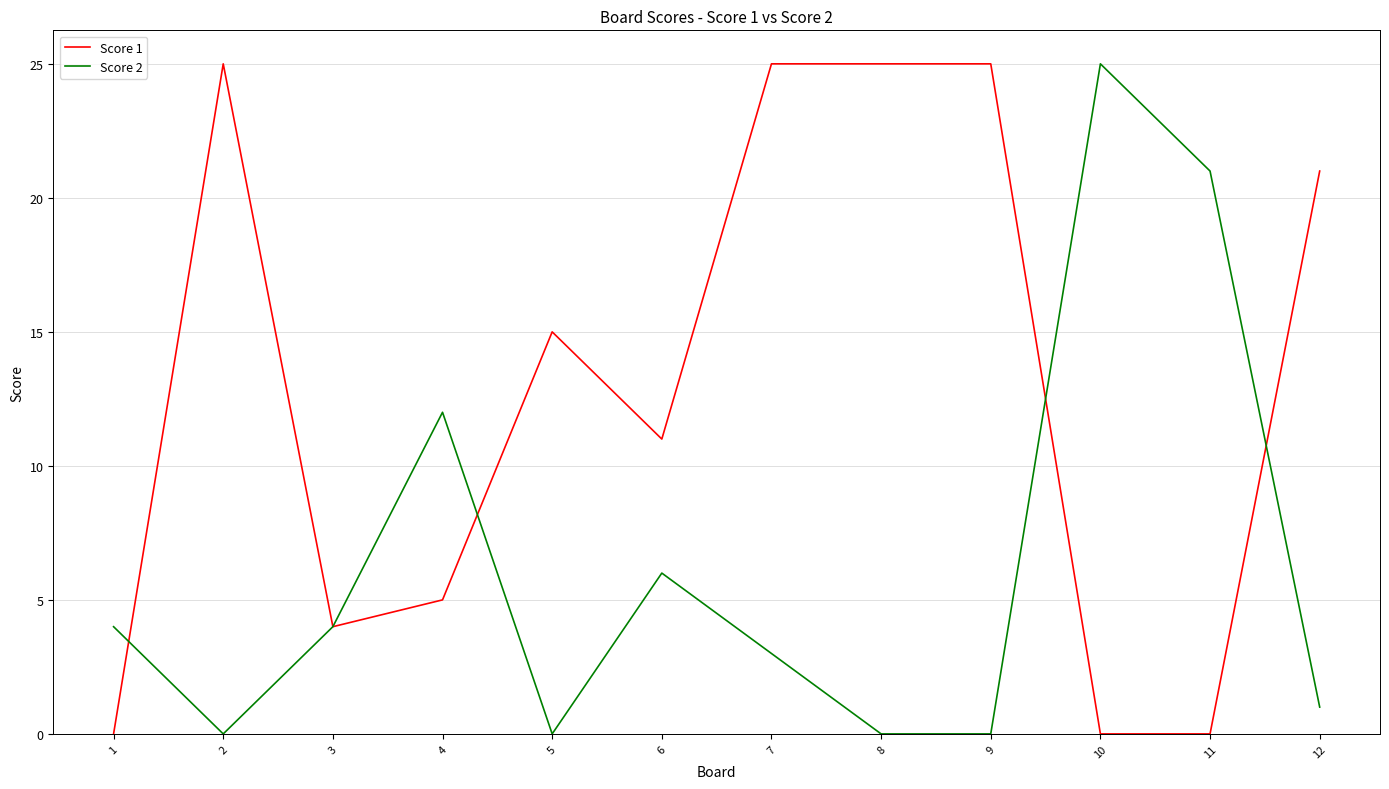

Which series changed the most between 10 and 12?

Score 2